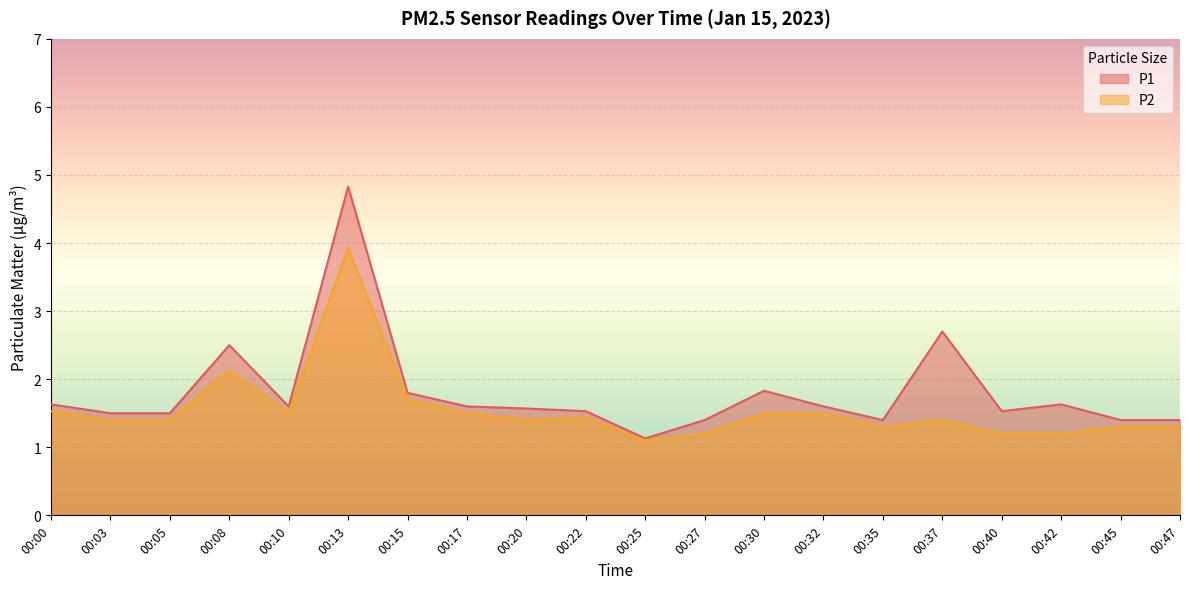

At how many categories does at least one series exceed 3?

1